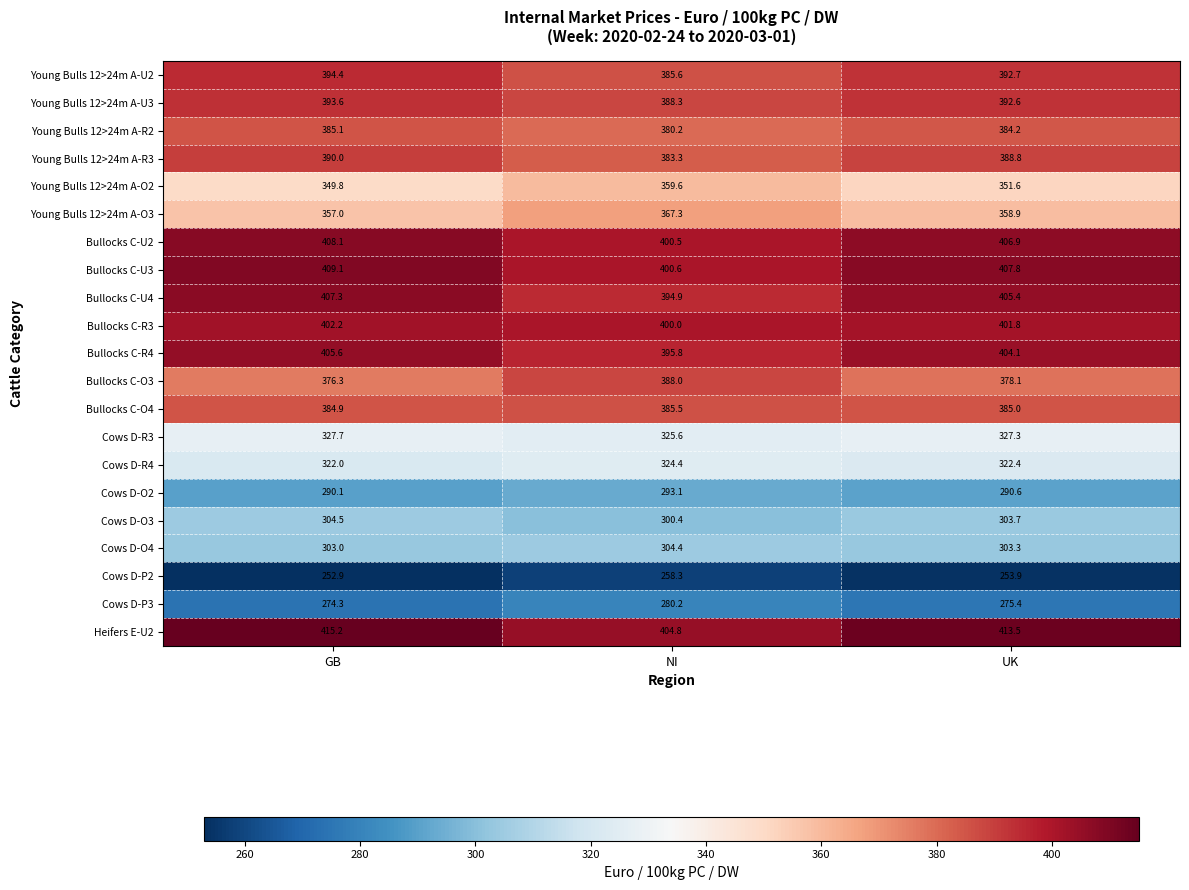

Rank the series by their maximum value, from highest to lowest.

Heifers E-U2, Bullocks C-U3, Bullocks C-U2, Bullocks C-U4, Bullocks C-R4, Bullocks C-R3, Young Bulls 12>24m A-U2, Young Bulls 12>24m A-U3, Young Bulls 12>24m A-R3, Bullocks C-O3, Bullocks C-O4, Young Bulls 12>24m A-R2, Young Bulls 12>24m A-O3, Young Bulls 12>24m A-O2, Cows D-R3, Cows D-R4, Cows D-O3, Cows D-O4, Cows D-O2, Cows D-P3, Cows D-P2